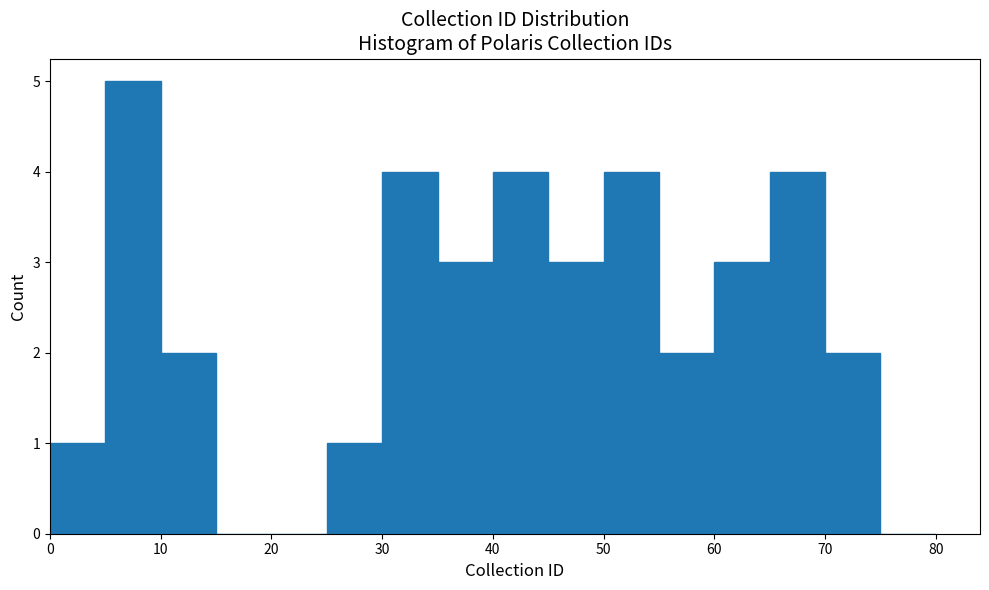

Reading left to right, list every bar in this chart as the range it spans on the x-axis followed by its height. The values are not printed on the chart, so give them approximately, as read against the axis.

0 to 5: 1
5 to 10: 5
10 to 15: 2
15 to 20: 0
20 to 25: 0
25 to 30: 1
30 to 35: 4
35 to 40: 3
40 to 45: 4
45 to 50: 3
50 to 55: 4
55 to 60: 2
60 to 65: 3
65 to 70: 4
70 to 75: 2
75 to 80: 0